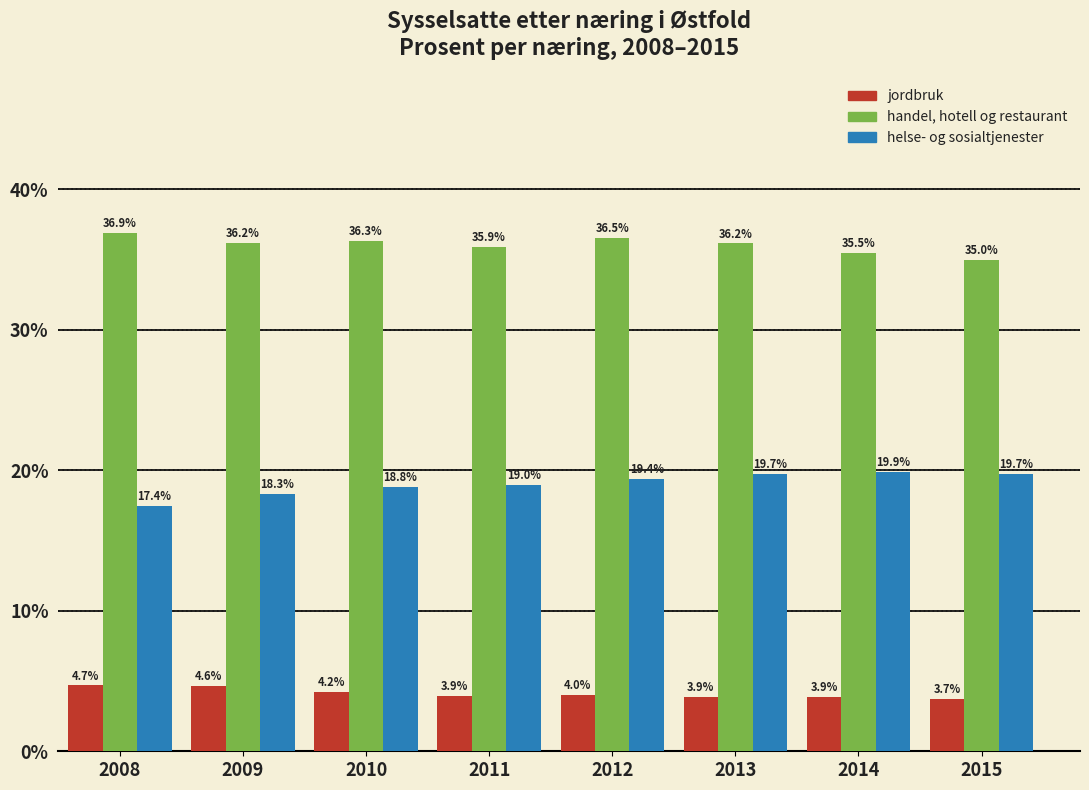

Reading right to left, list all the values displayed in this chart.

jordbruk: 2015=3.7	2014=3.9	2013=3.9	2012=4.0	2011=3.9	2010=4.2	2009=4.6	2008=4.7
handel, hotell og restaurant: 2015=35.0	2014=35.5	2013=36.2	2012=36.5	2011=35.9	2010=36.3	2009=36.2	2008=36.9
helse- og sosialtjenester: 2015=19.7	2014=19.9	2013=19.7	2012=19.4	2011=19.0	2010=18.8	2009=18.3	2008=17.4